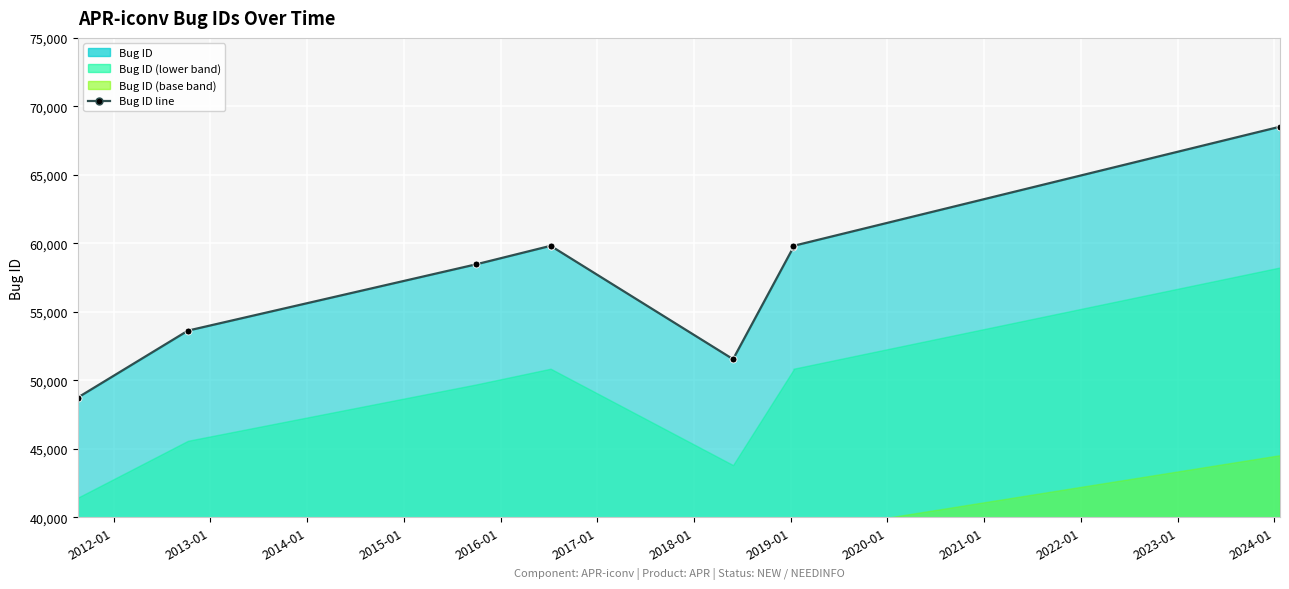

How many lines are shown in the chart?

1